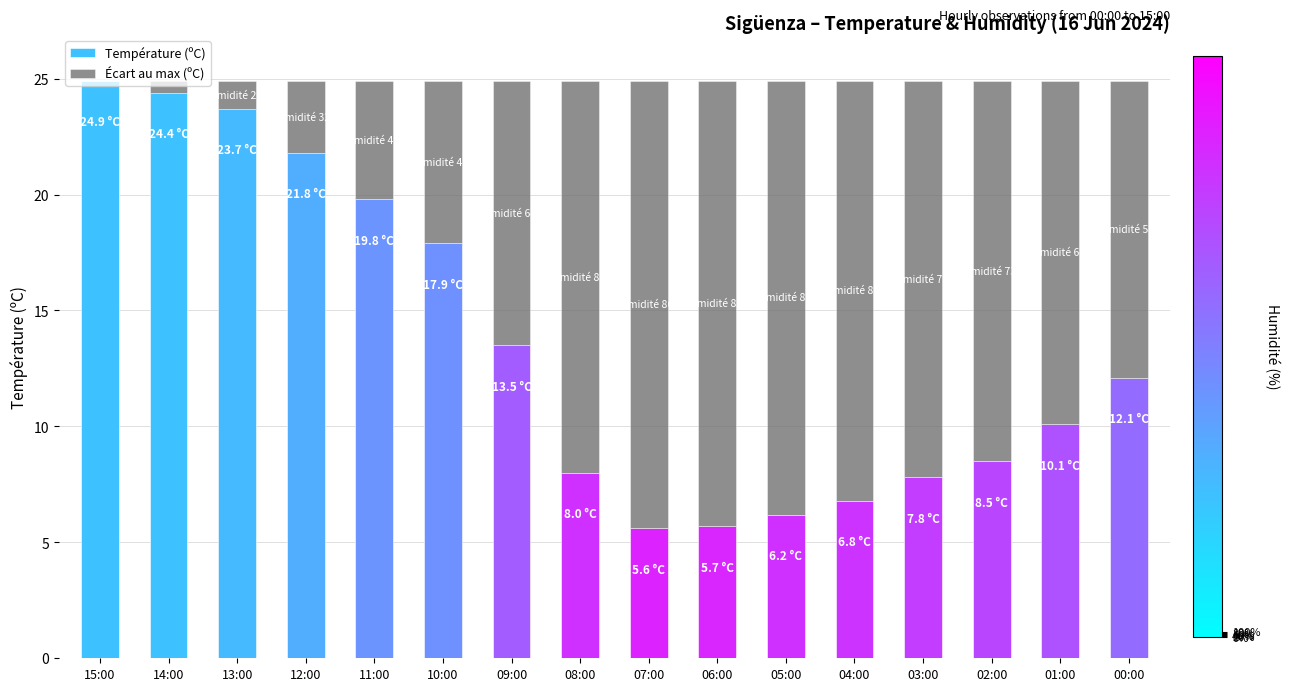

The value of Température (ºC) at 12:00 is 21.8. True or false?

True